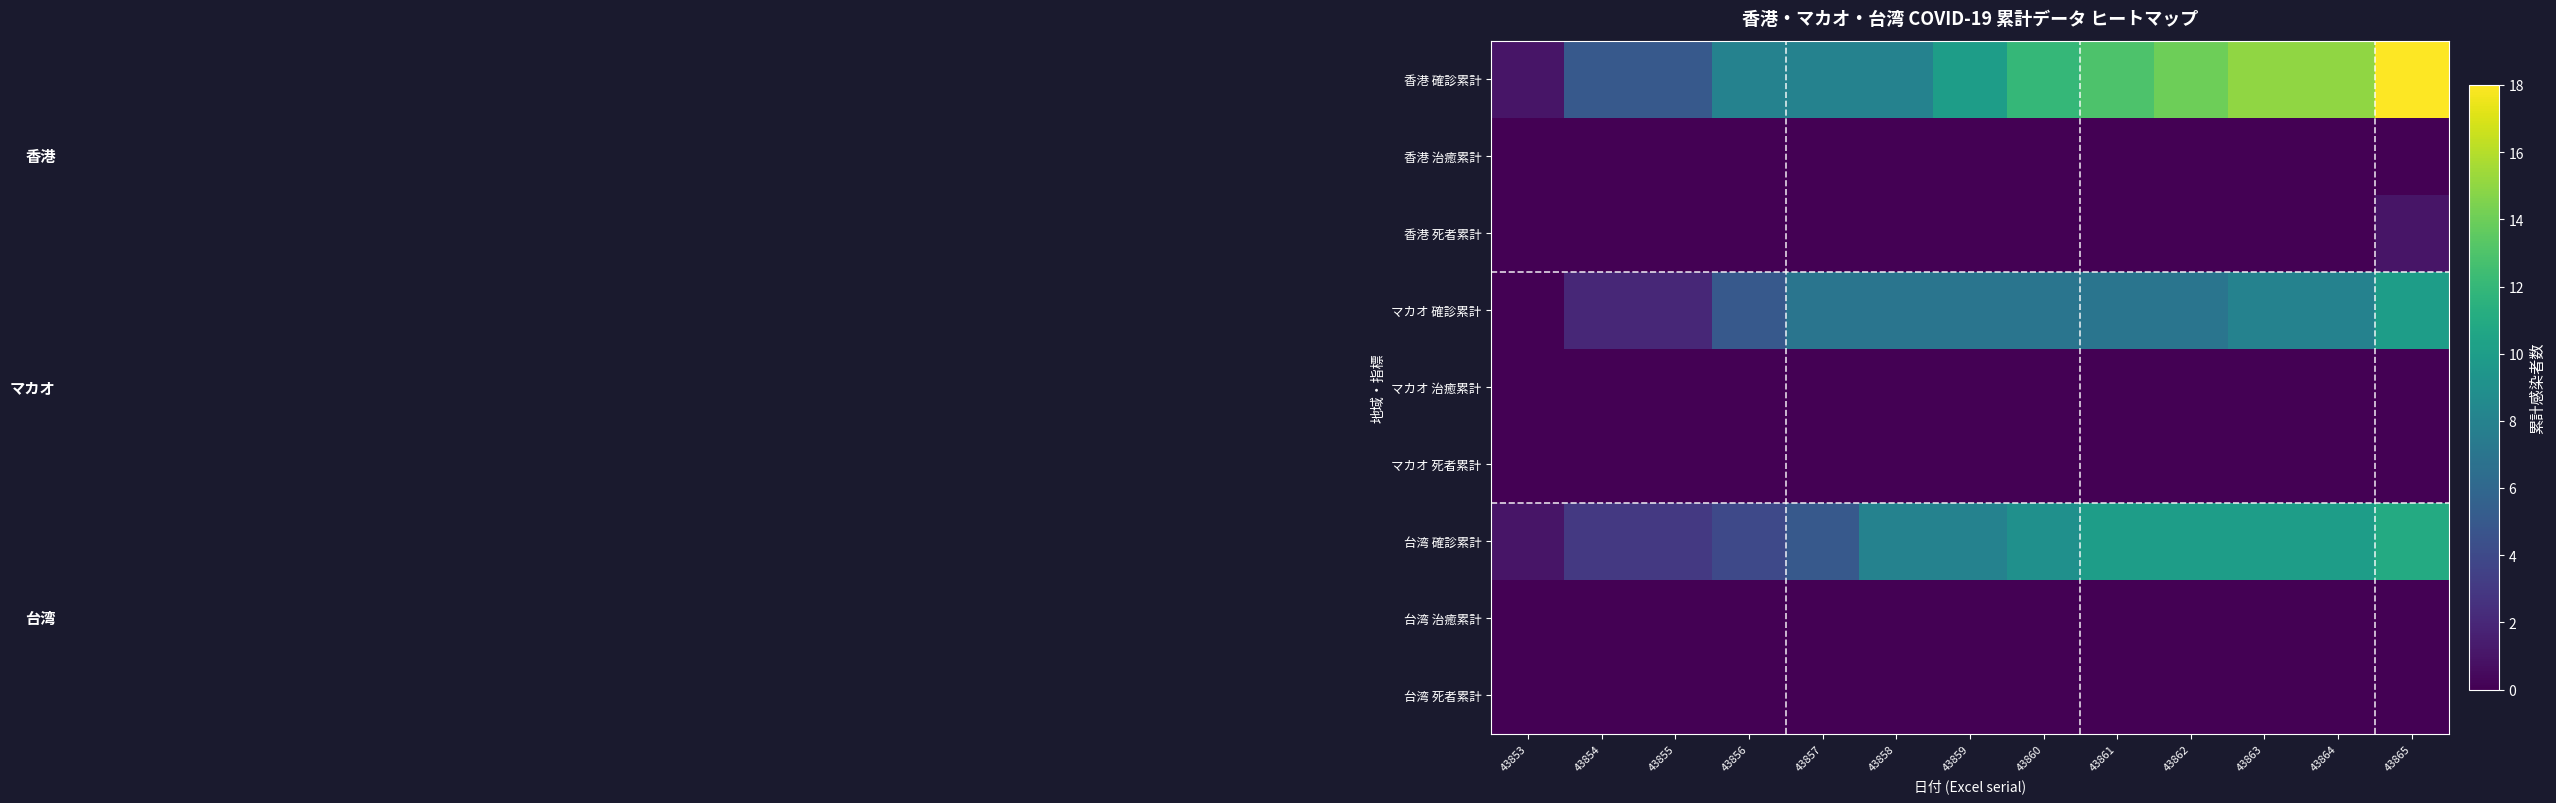

Which category has the lowest value across all series?

43853